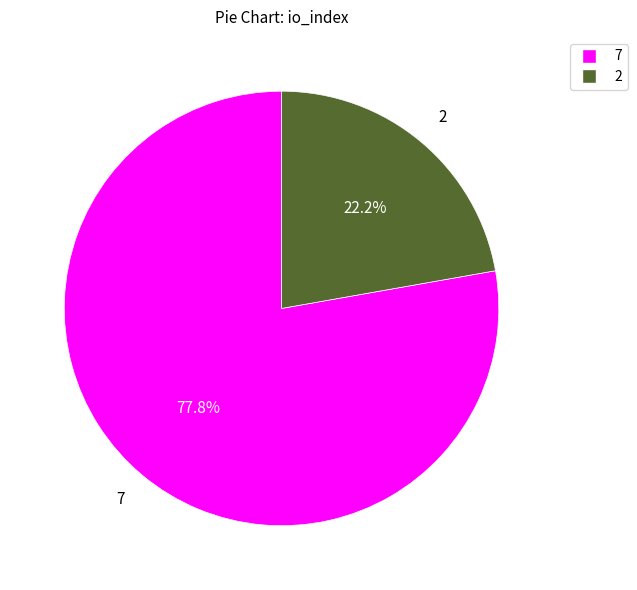

Is there a majority slice in this chart?

Yes